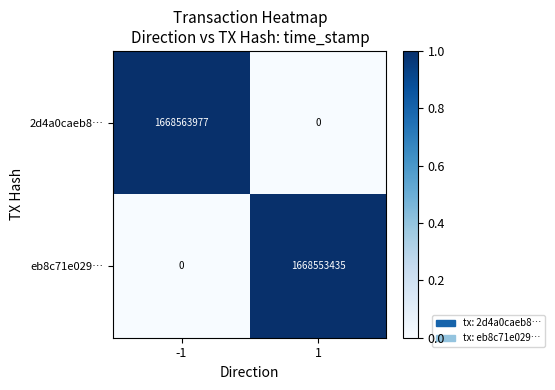

Is the value of eb8c71e029… at 1 greater than the value of 2d4a0caeb8… at -1?

No